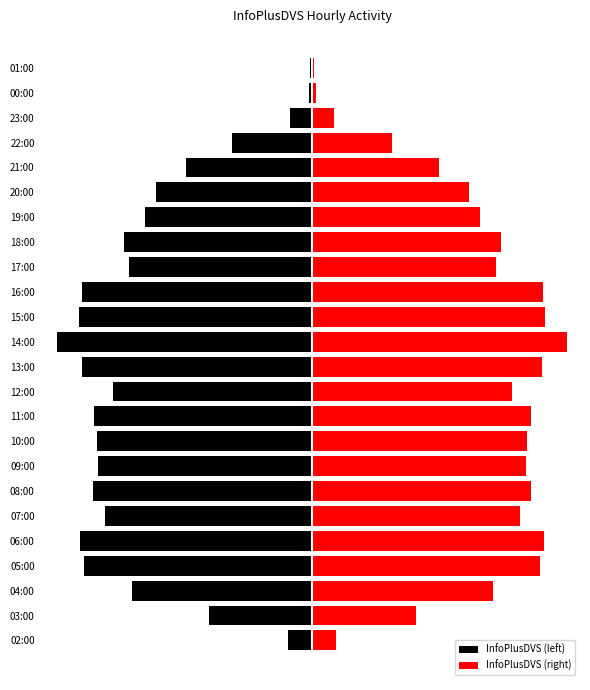

Which series changed the most between 02:00 and 21:00?

InfoPlusDVS (left)